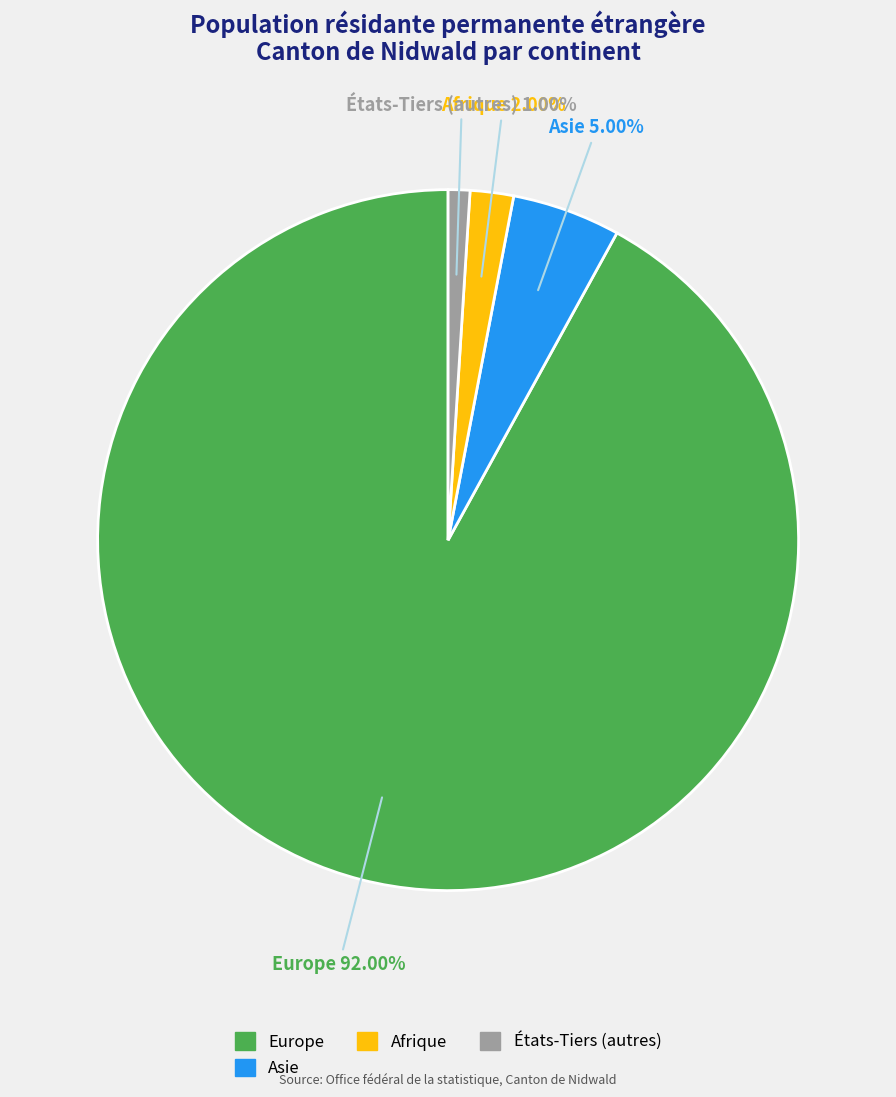

Rank the categories by value from highest to lowest.

Europe, Asie, Afrique, États-Tiers (autres)